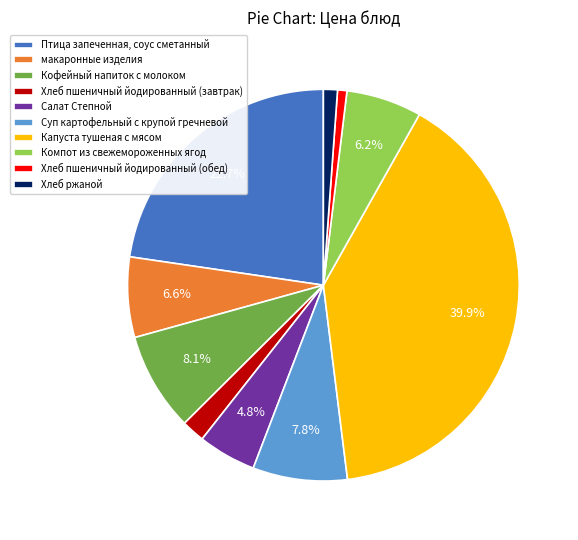

How many segments does this pie chart have?

10